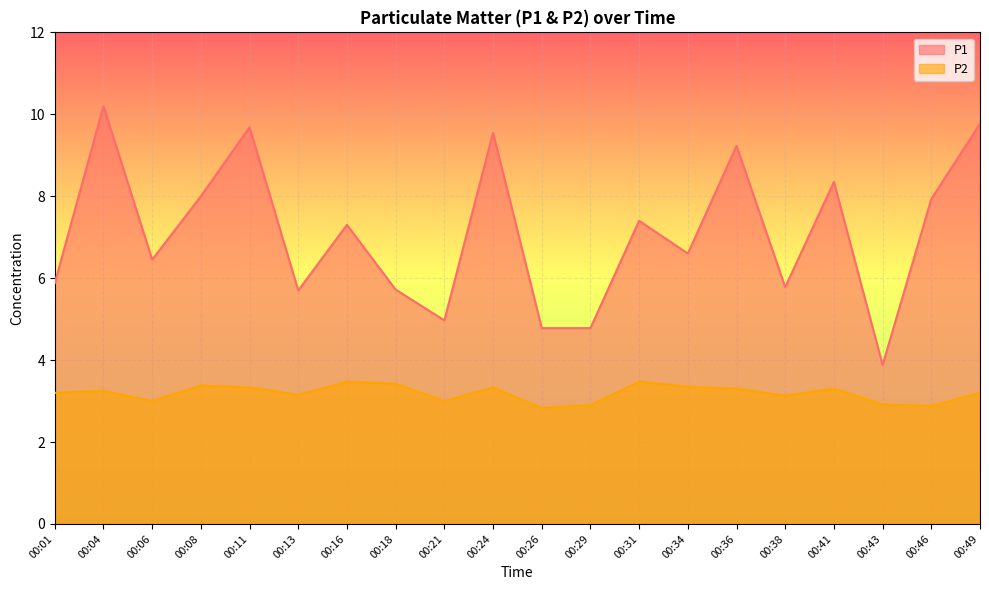

At which category does P1 reach its first local valley?

00:06